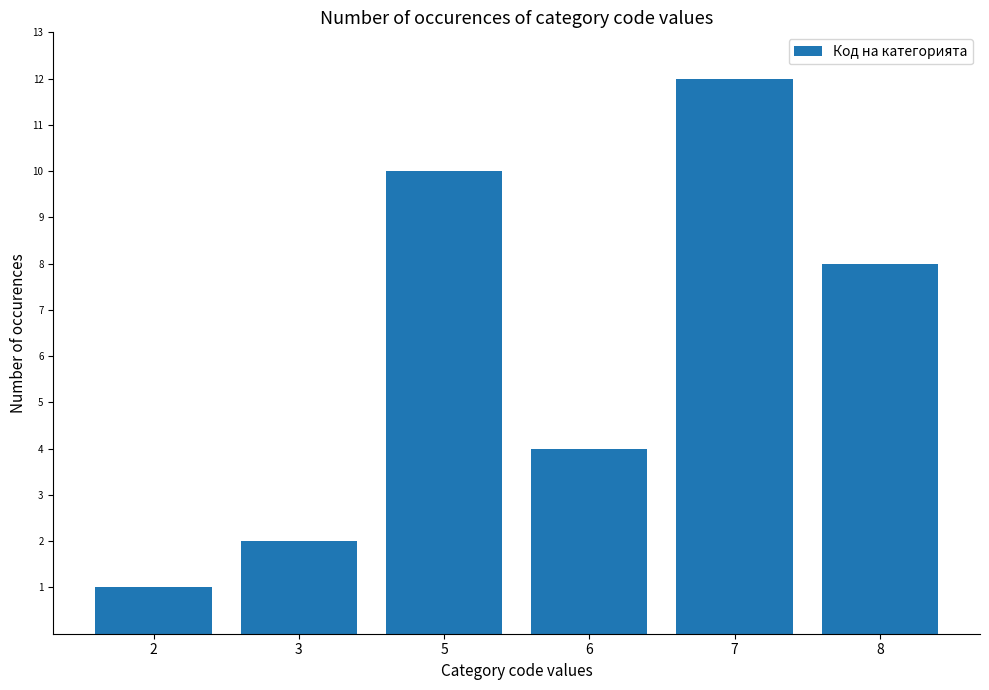

The chart shows a value of 4 at 7. True or false?

False